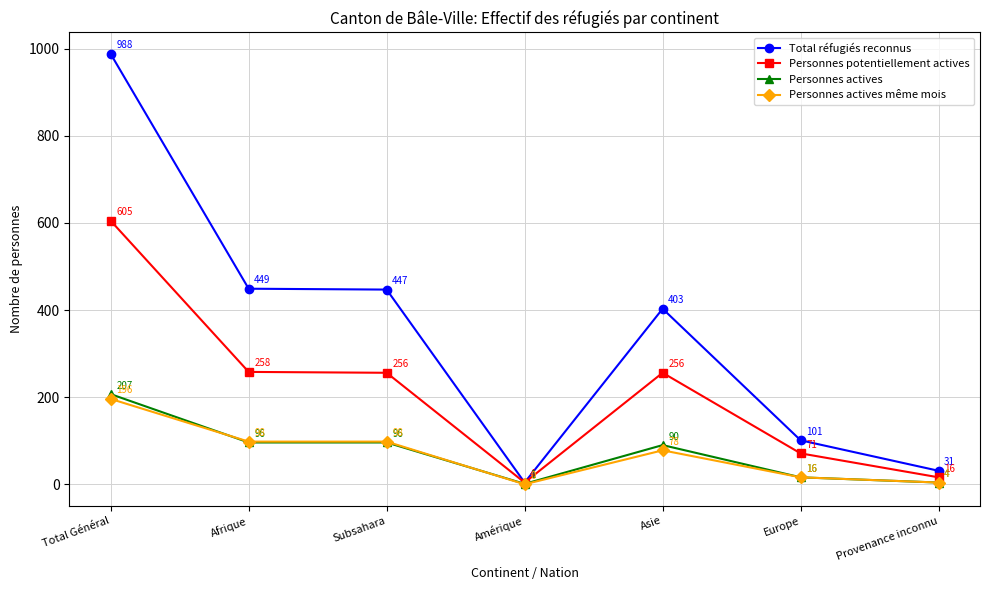

What is the difference between the Personnes actives values at Europe and Amérique?

15